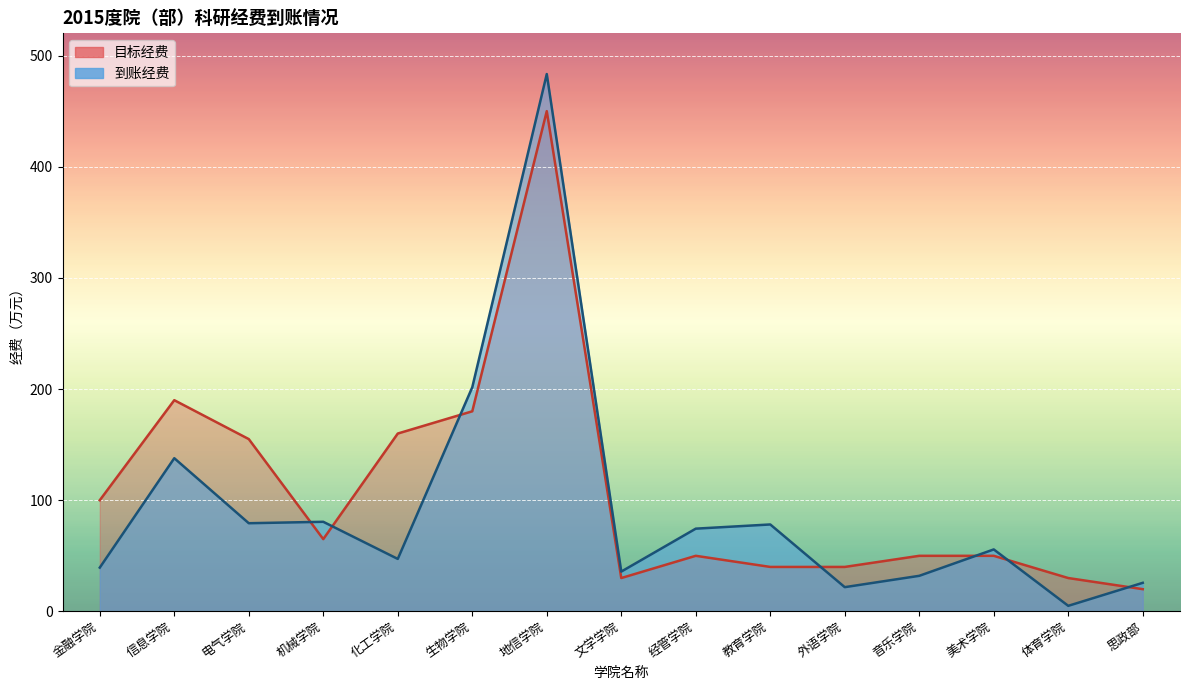

Rank the series by their average value, from highest to lowest.

目标经费, 到账经费